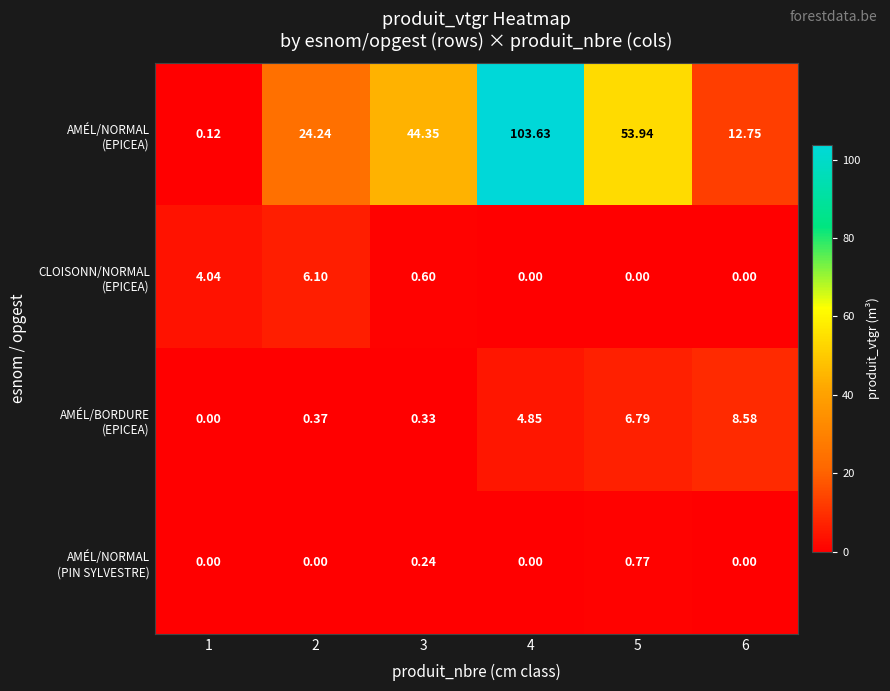

Count the number of data series in this chart.

4